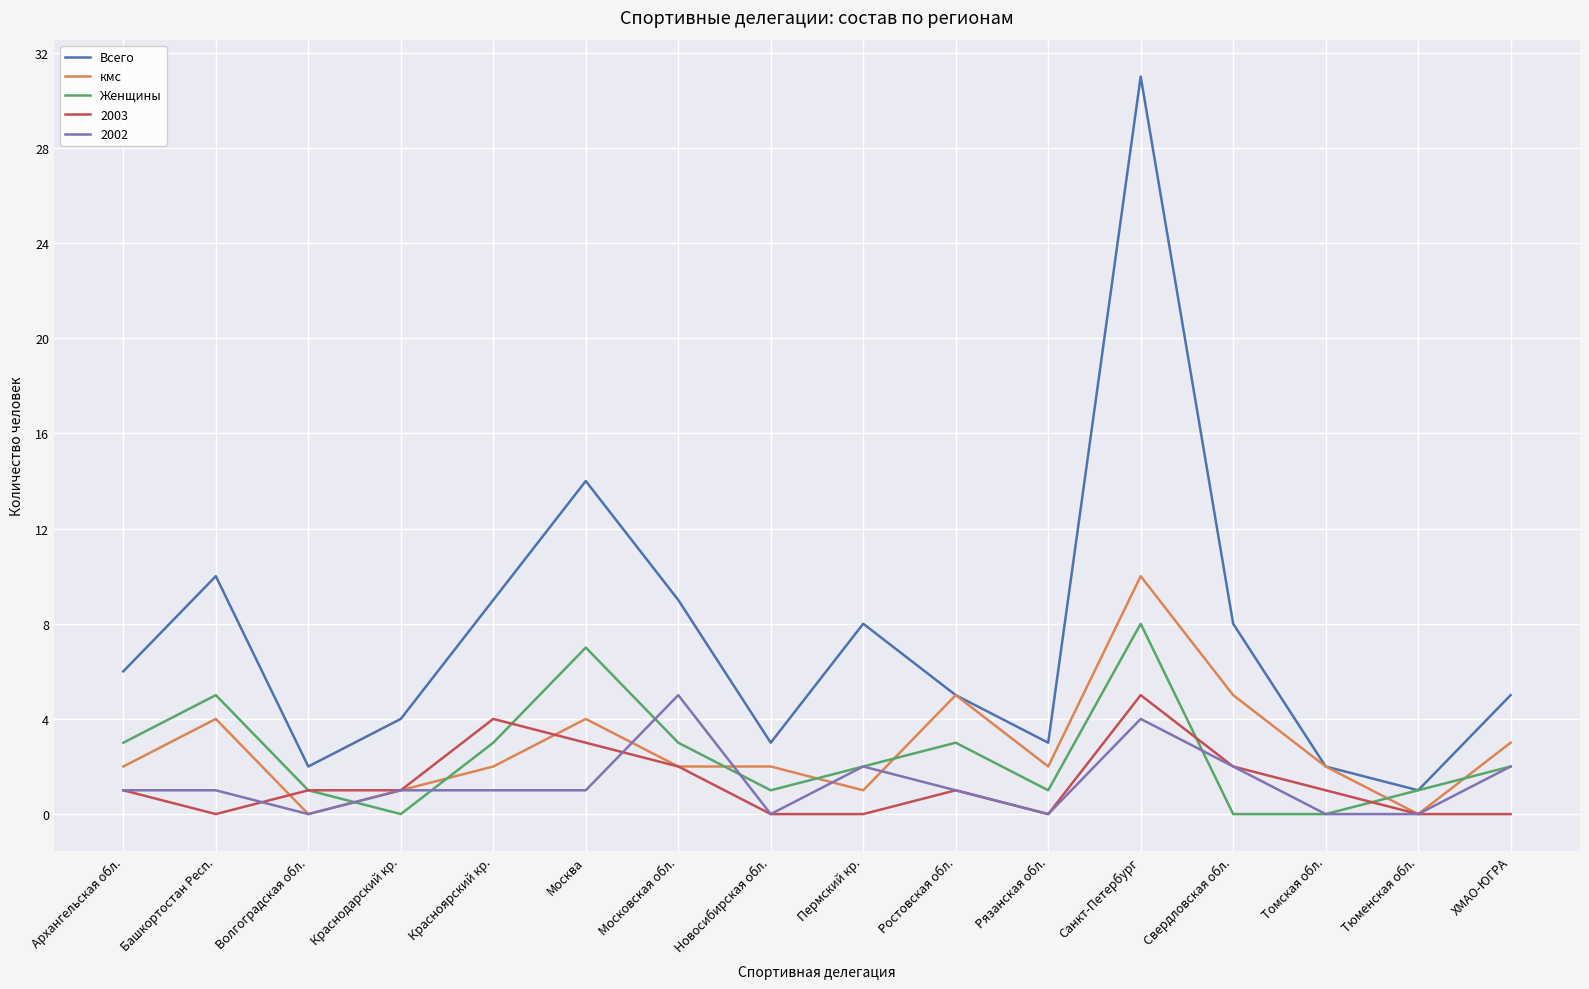

Is this an area chart (filled region under the line)?

No